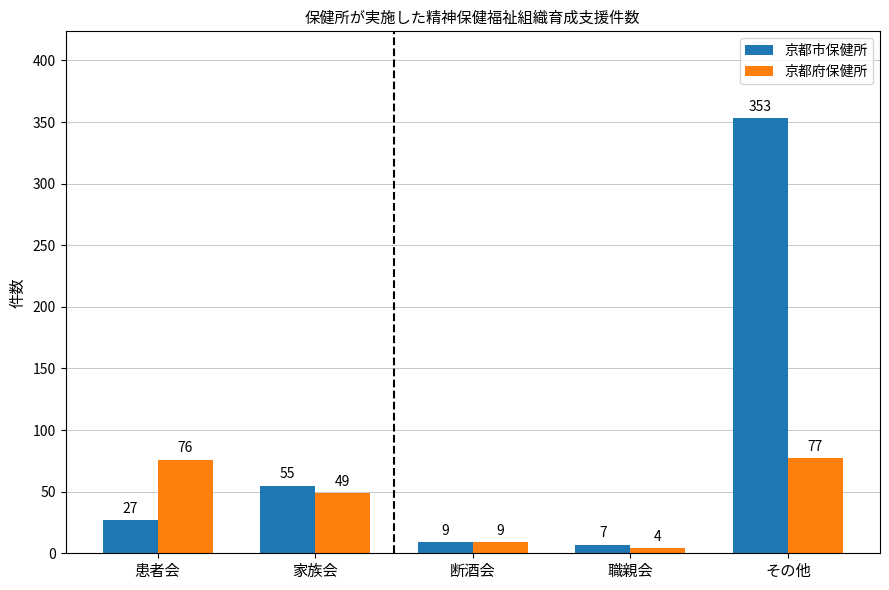

What is the label of the 2nd bar from the left?

家族会